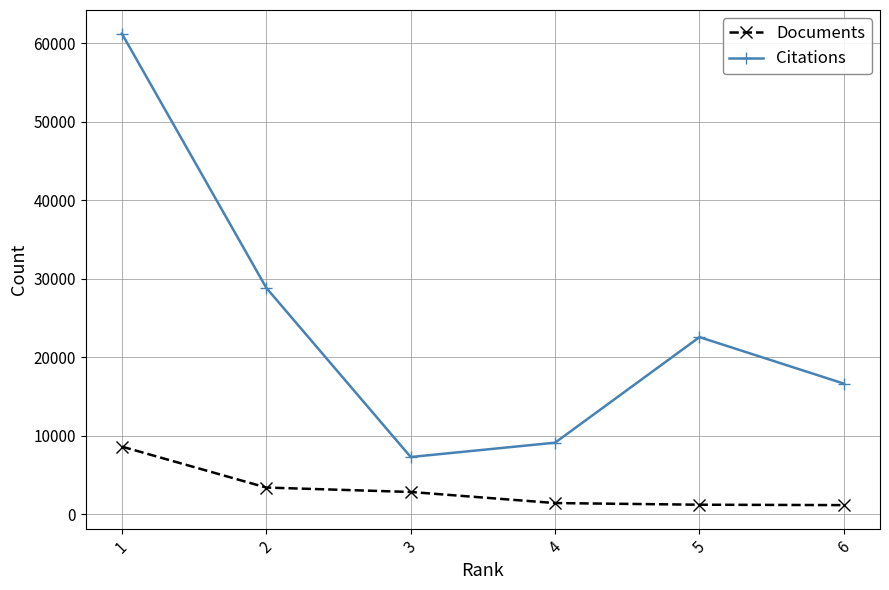

What is the difference between the highest and lowest values at 3?

4453